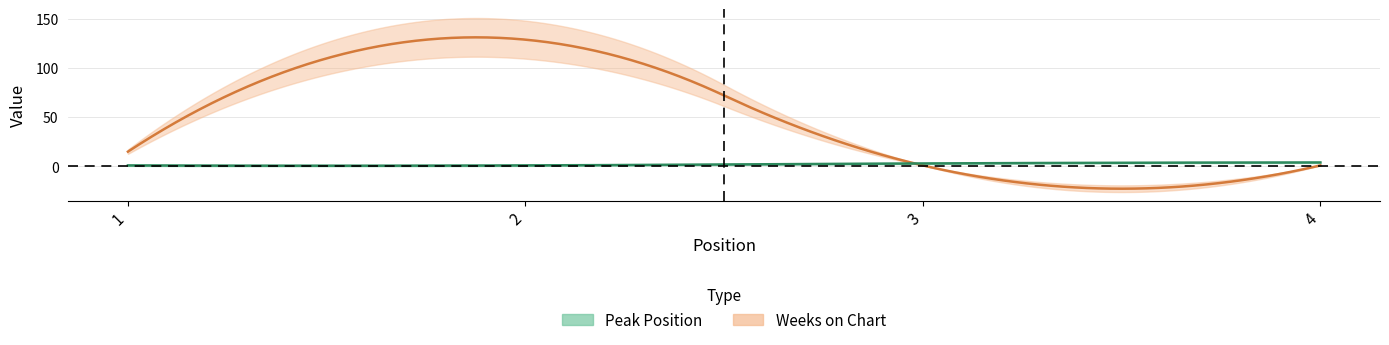

Reading left to right, transcribe all the data shown in this chart.

Peak Position: 1=1	2=1	3=3	4=4
Weeks on Chart: 1=15	2=129	3=1	4=1